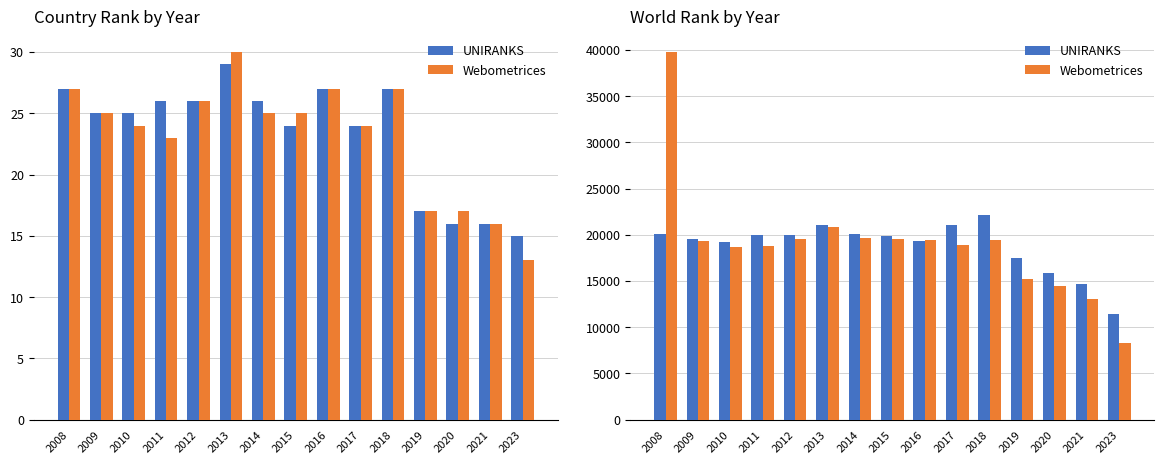

What is the average value of the UNIRANKS series?

18779